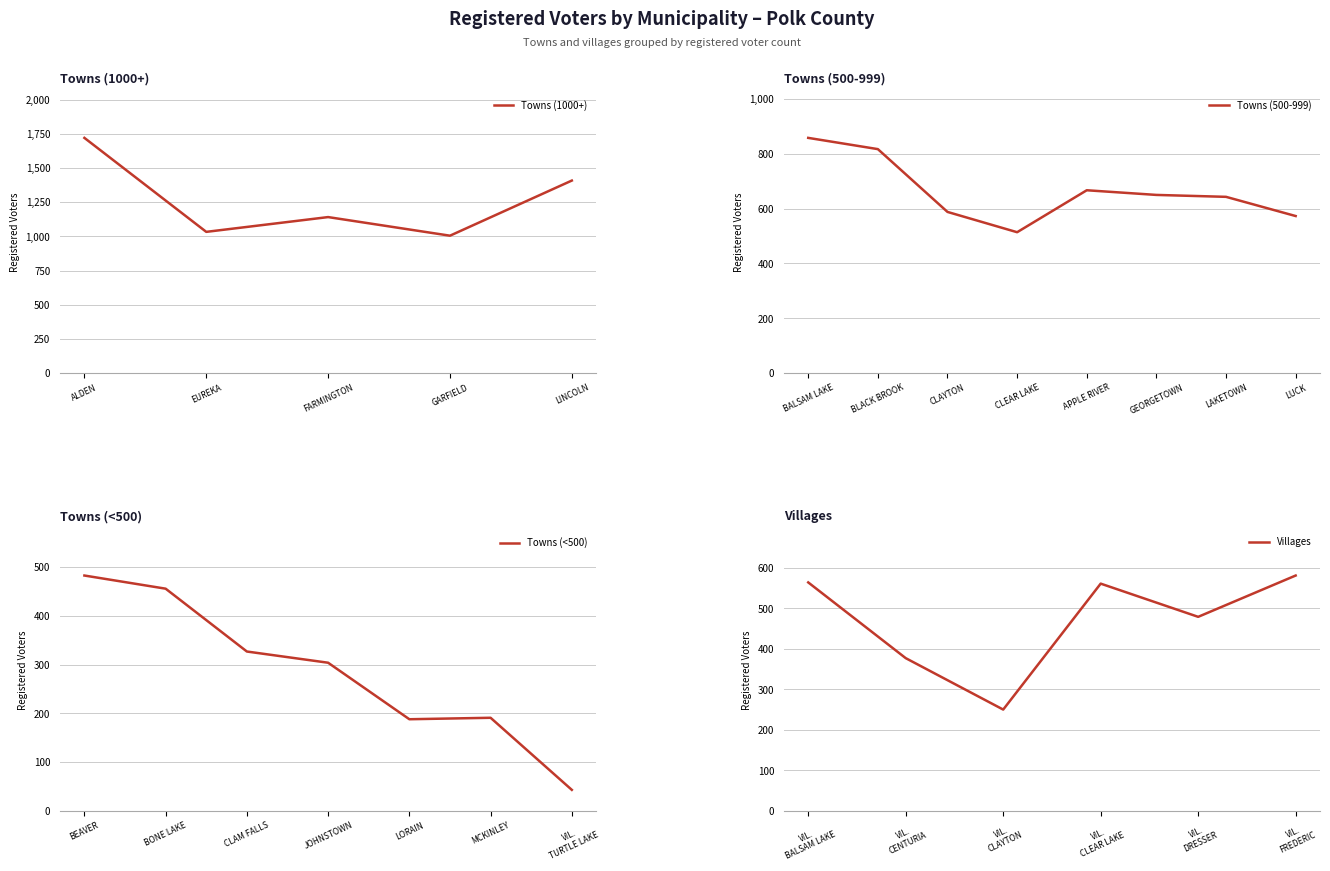

Which has a higher value, TOWN OF APPLE RIVER or TOWN OF ALDEN?

TOWN OF ALDEN